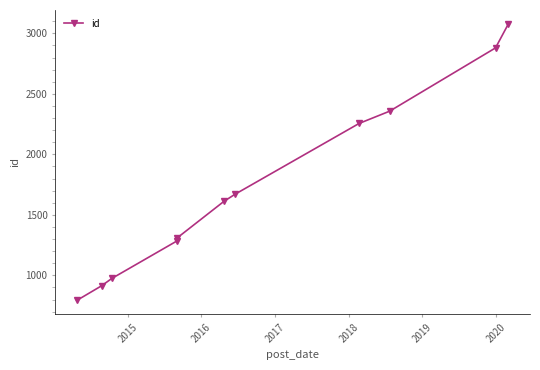

True or false: the data has more than 2 interior local peaks.

False